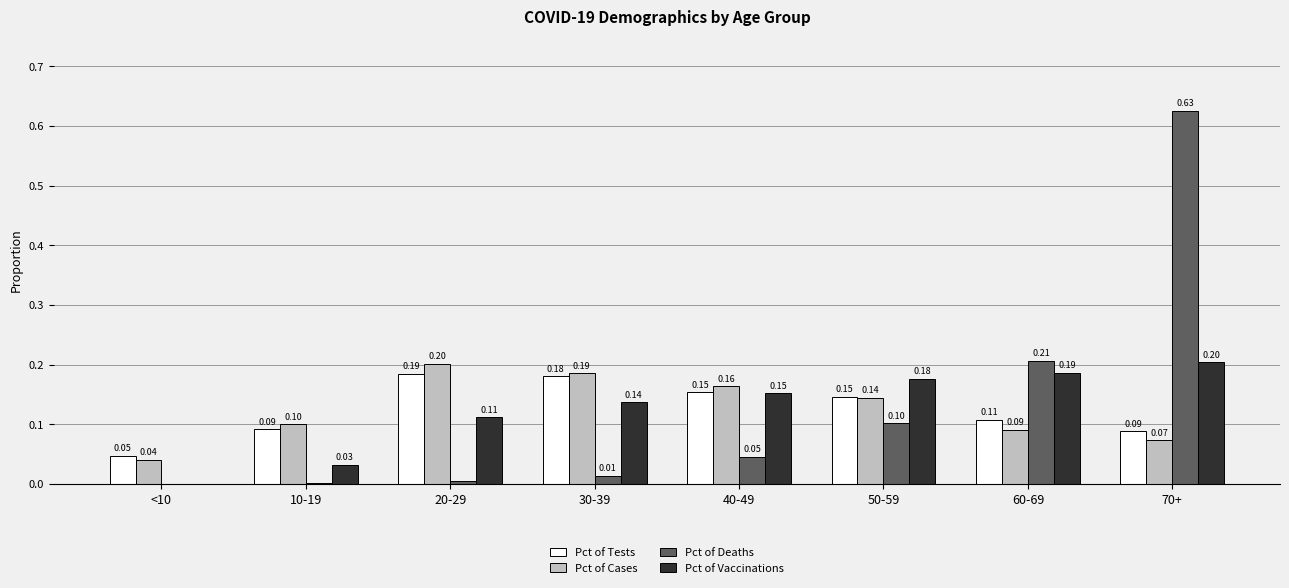

What is the sum of all Pct of Cases values?

1.0